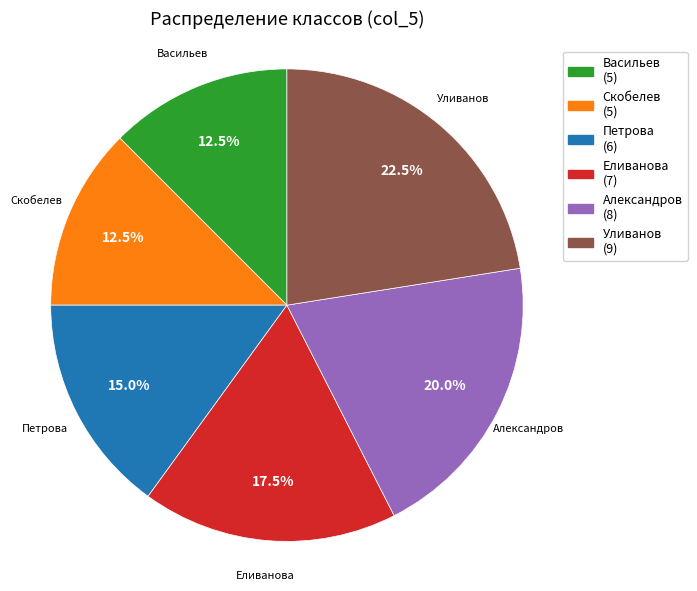

Count the number of slices in the pie.

6